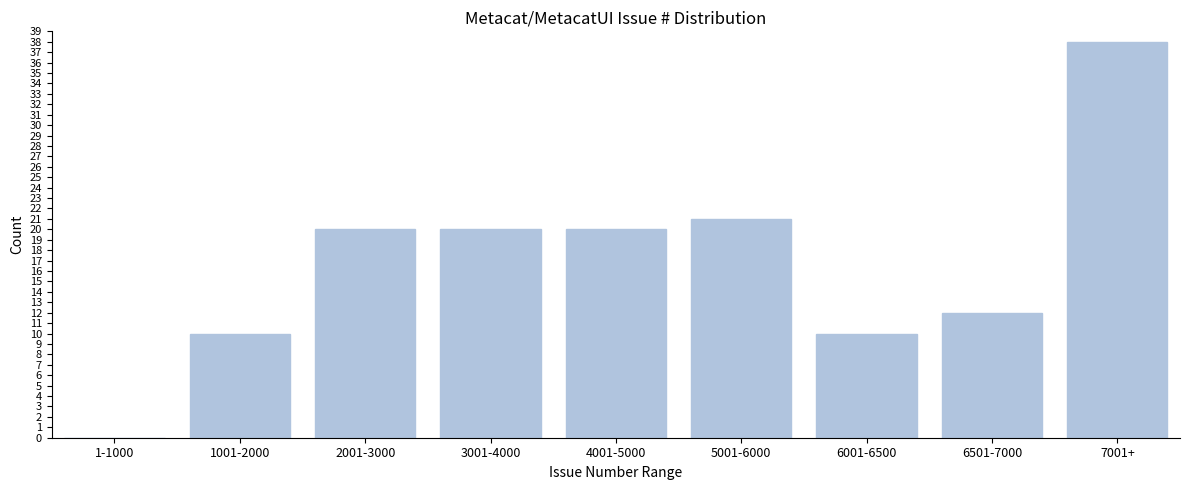

Reading left to right, what are all the values shown in this chart?

1-1000=0	1001-2000=10	2001-3000=20	3001-4000=20	4001-5000=20	5001-6000=21	6001-6500=10	6501-7000=12	7001+=38